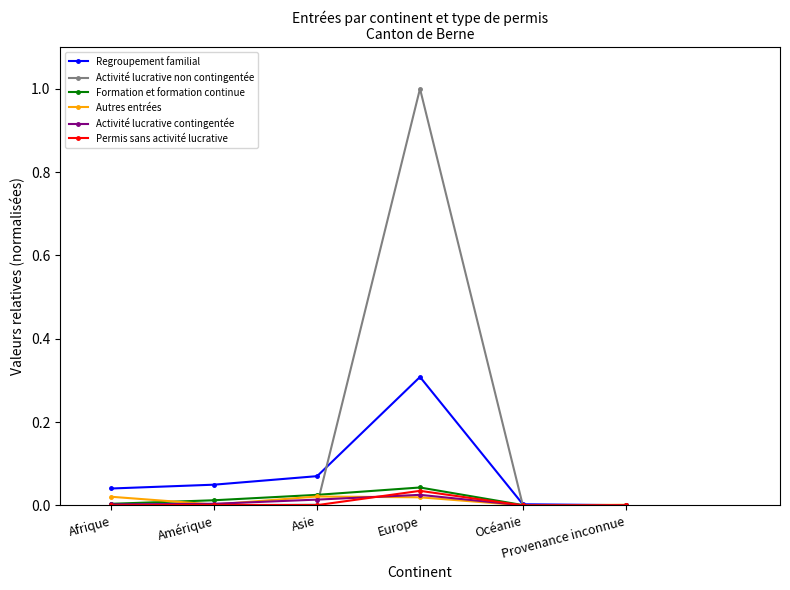

What is the total value across all series at Europe?

1.4